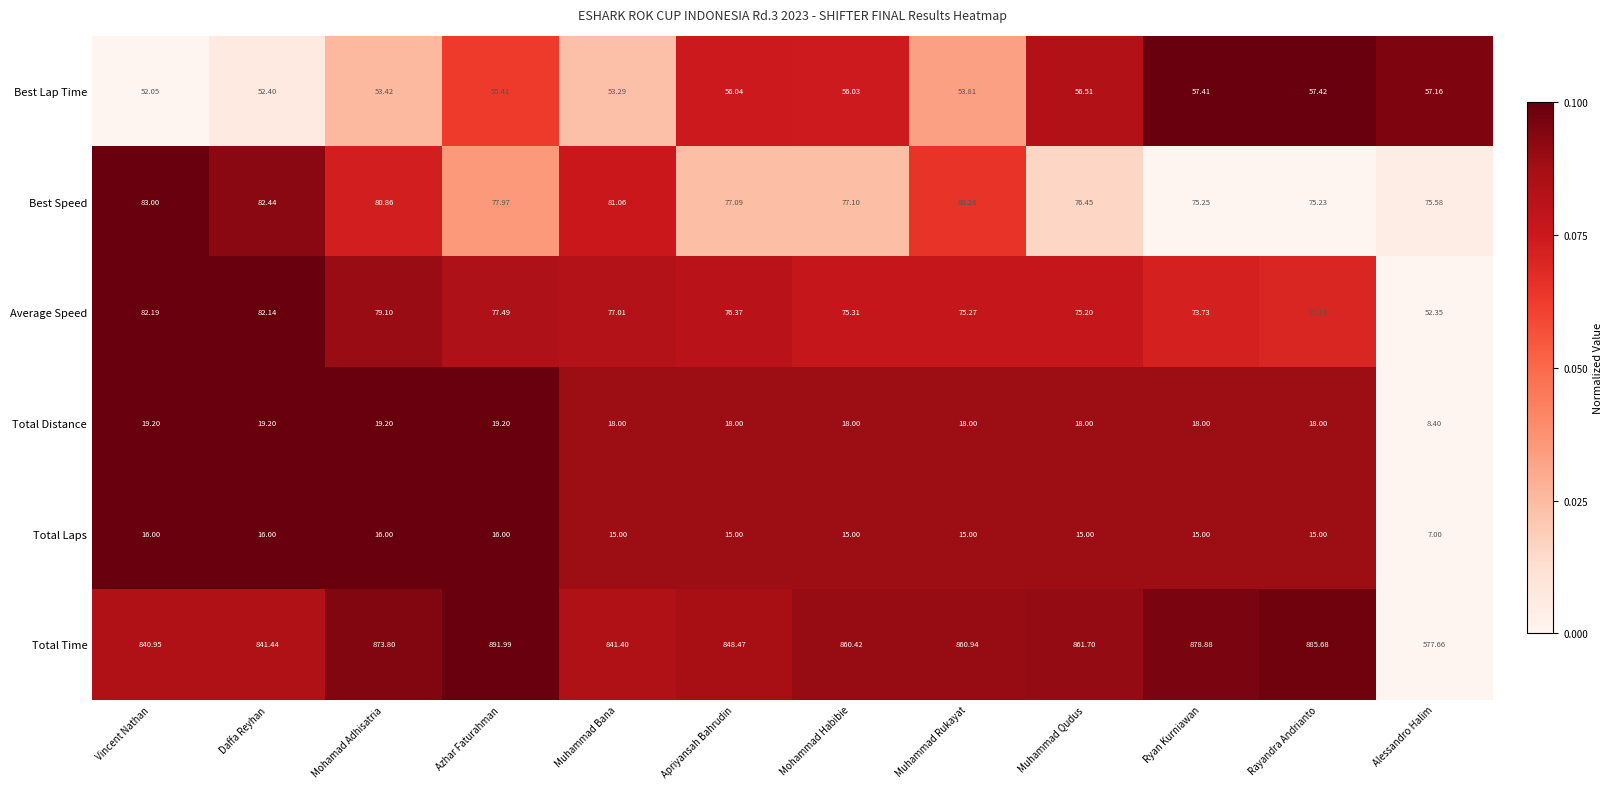

Rank the series by their maximum value, from lowest to highest.

Total Laps, Total Distance, Best Lap Time, Average Speed, Best Speed, Total Time